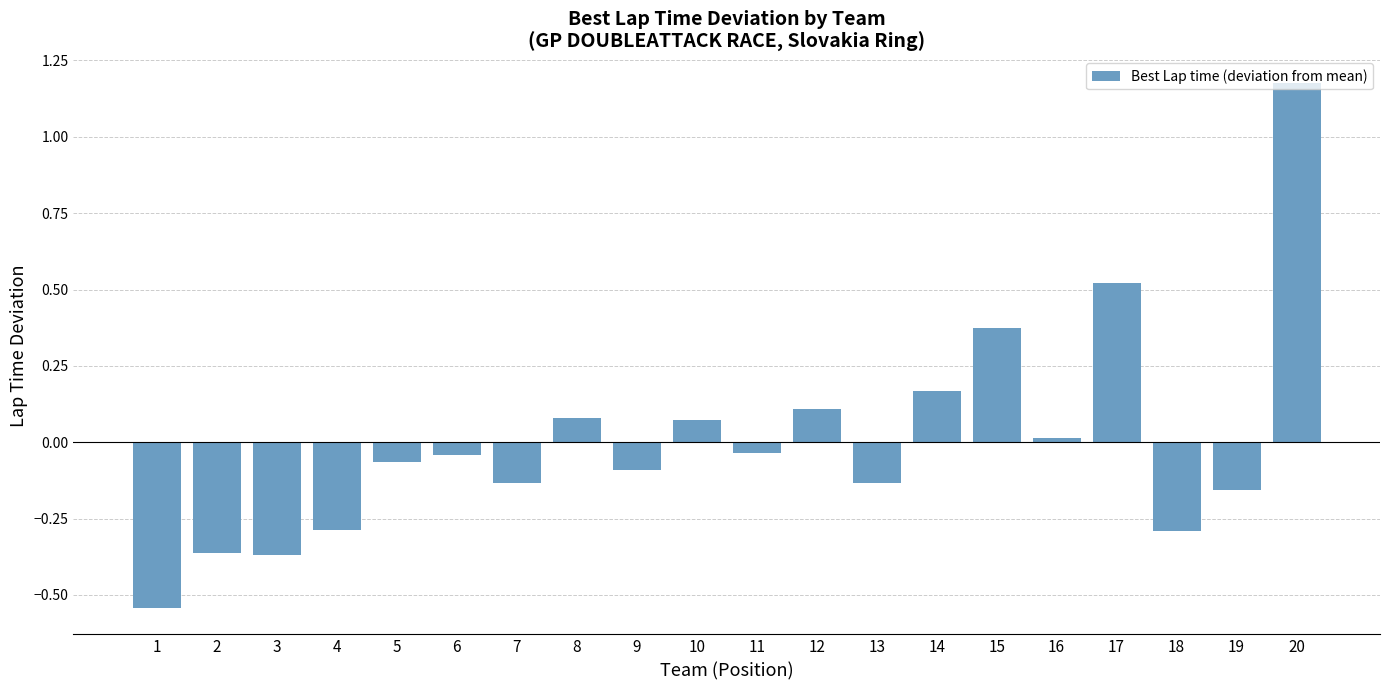

Which category has the highest value across all series?

20